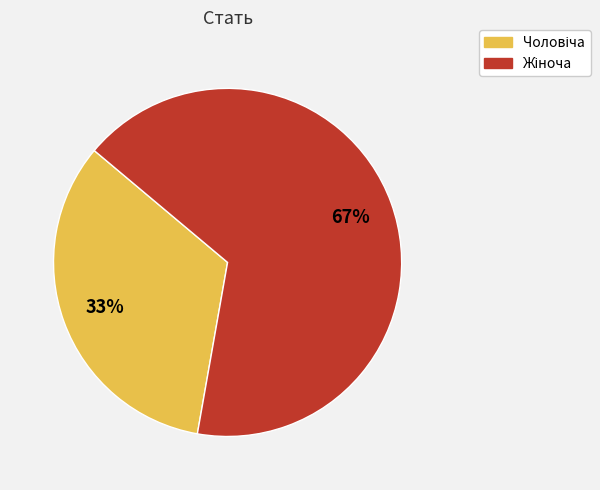

Is there a majority slice in this chart?

Yes